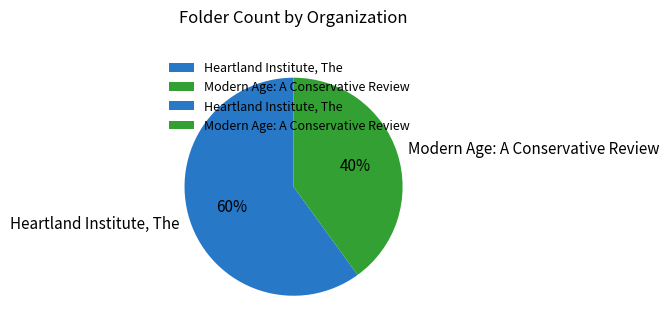

Which slice is the smallest?

Modern Age: A Conservative Review